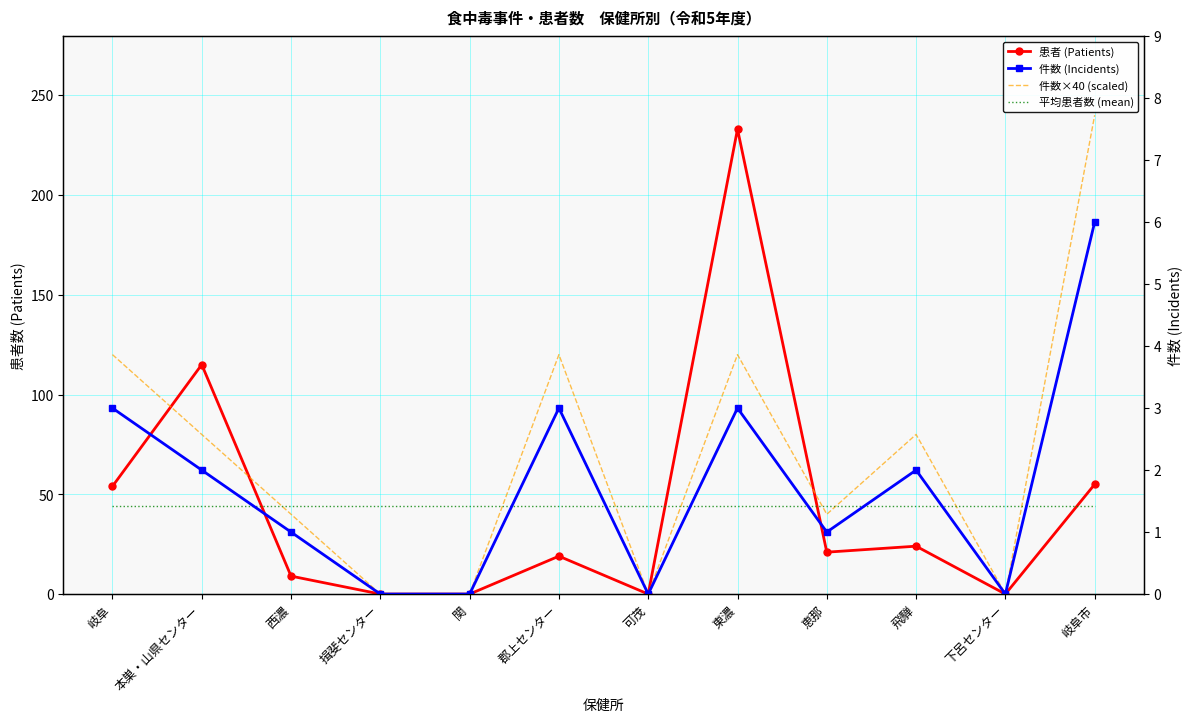

What is the maximum value shown in the chart?

240.0